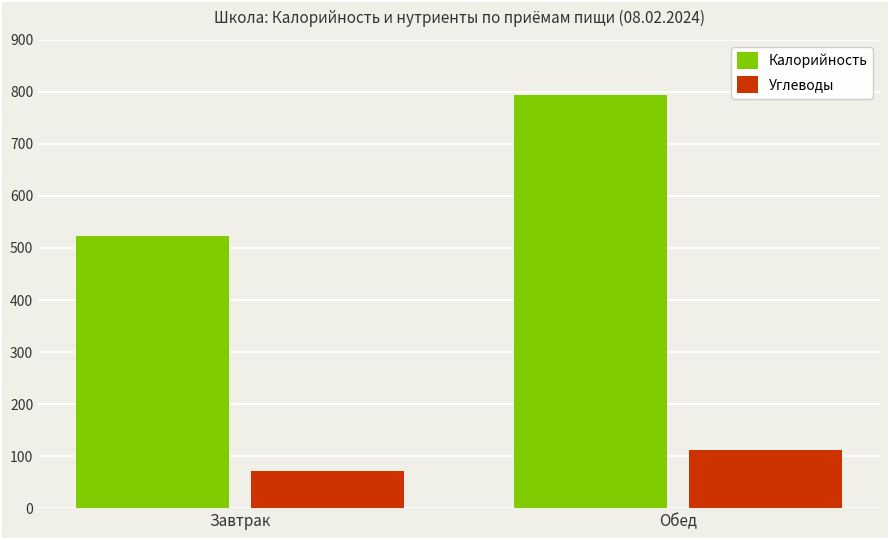

What is the lowest value of the Углеводы series?

71.3